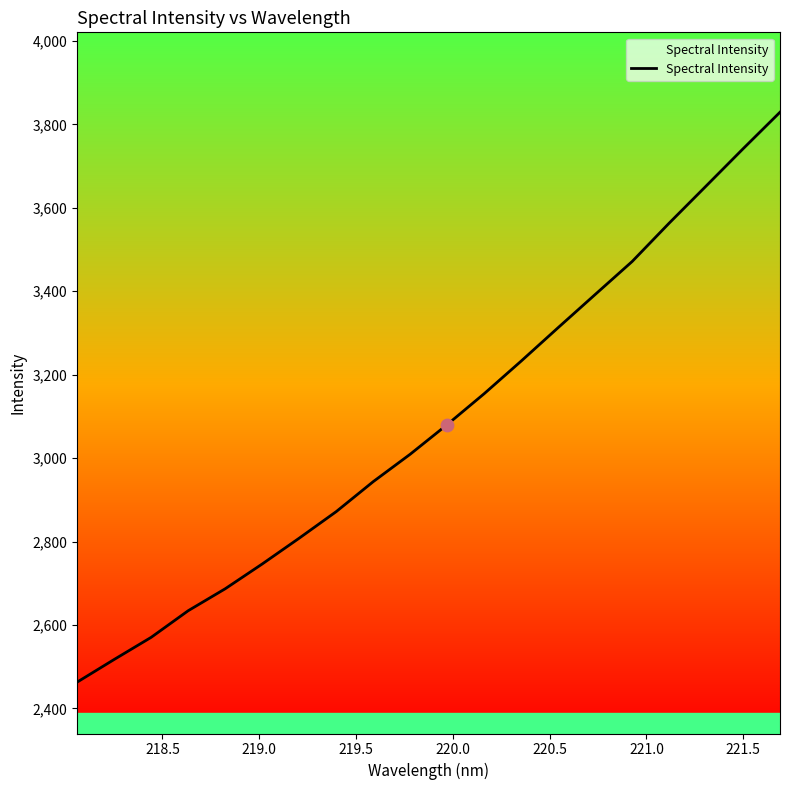

What is the difference between the maximum and minimum values?

1366.1